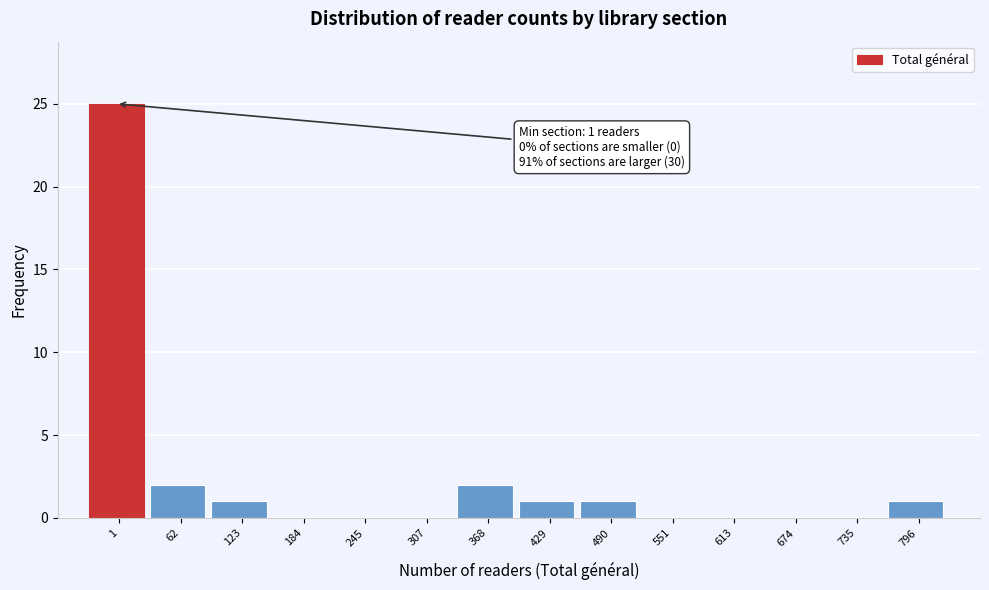

Reading left to right, what are all the values shown in this chart?

1=25	62=2	123=1	184=0	245=0	307=0	368=2	429=1	490=1	551=0	613=0	674=0	735=0	796=1